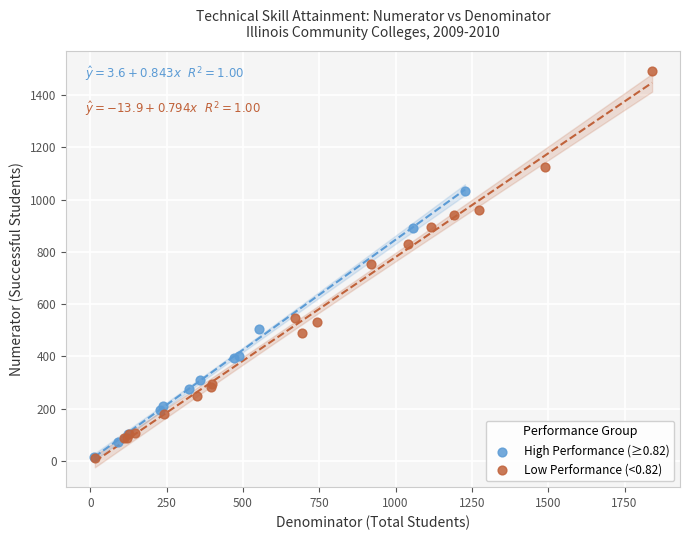

Which series has the widest spread of Y values?

Low Performance (<0.82)